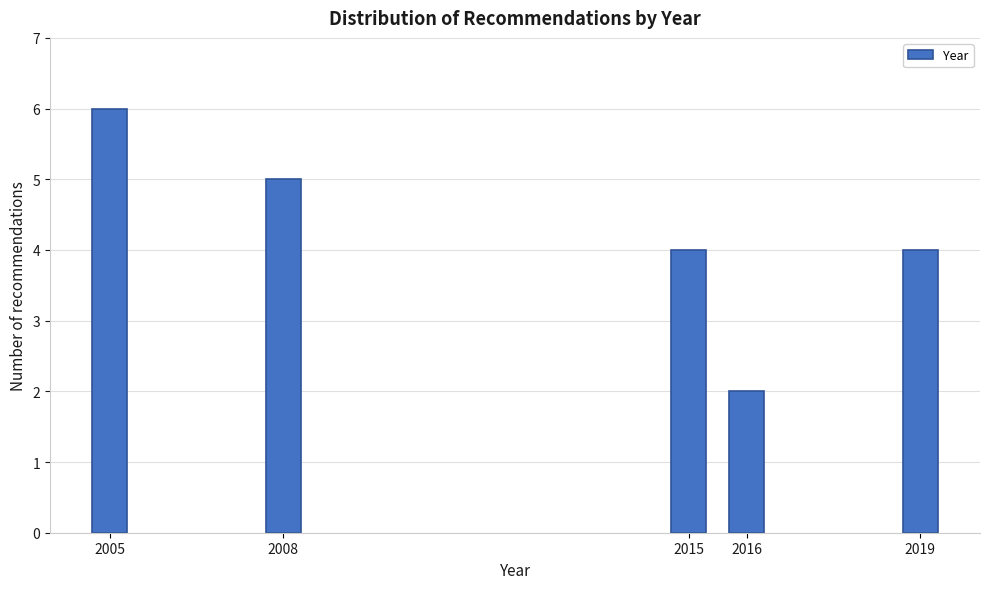

Reading left to right, extract all data points from this chart.

6	5	4	2	4